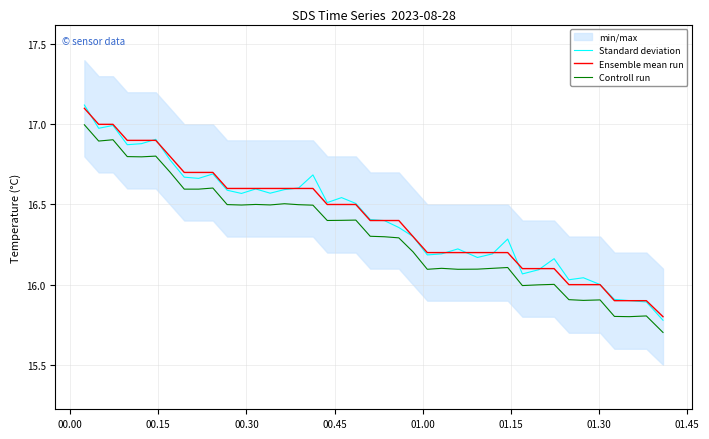

What is the lowest value of the Controll run series?

15.7